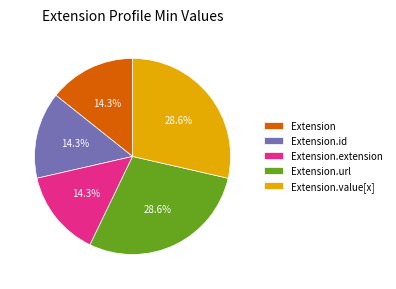

To the nearest percent, what is the difference between the Extension.value[x] and Extension.extension slice percentages?

14%